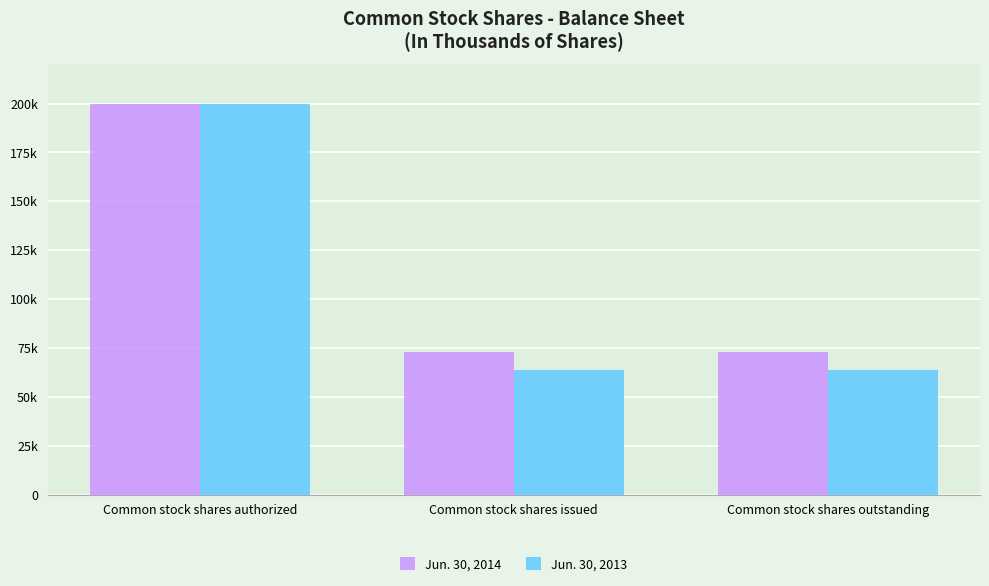

What are all the series names shown in the legend?

Jun. 30, 2014, Jun. 30, 2013